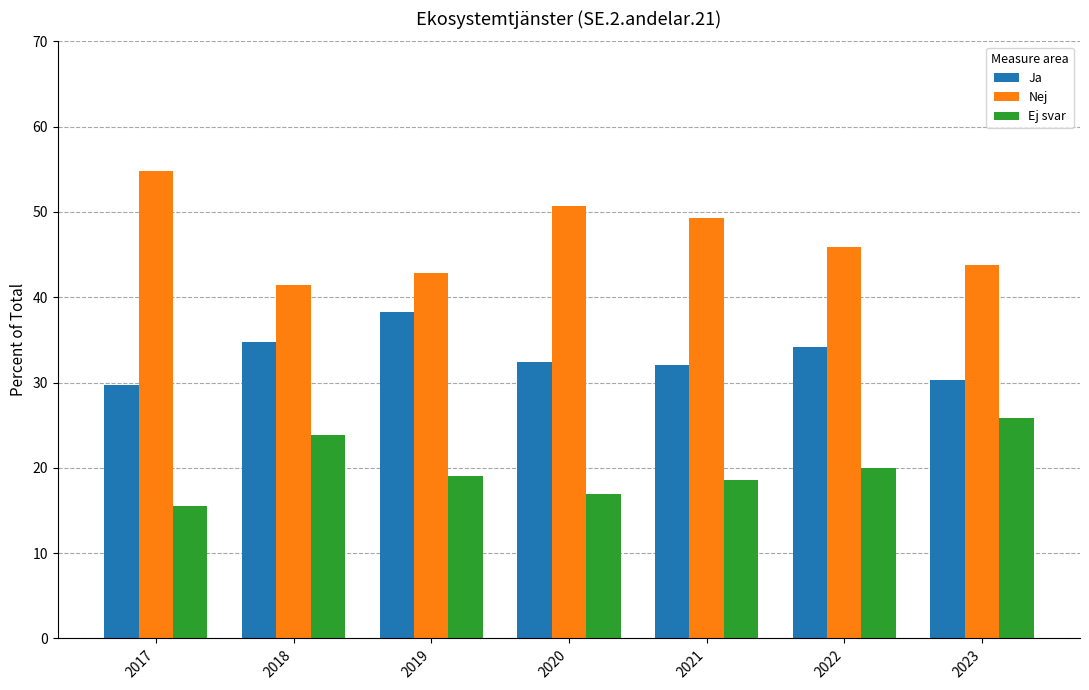

Between 2017 and 2022, which series saw the biggest shift?

Nej